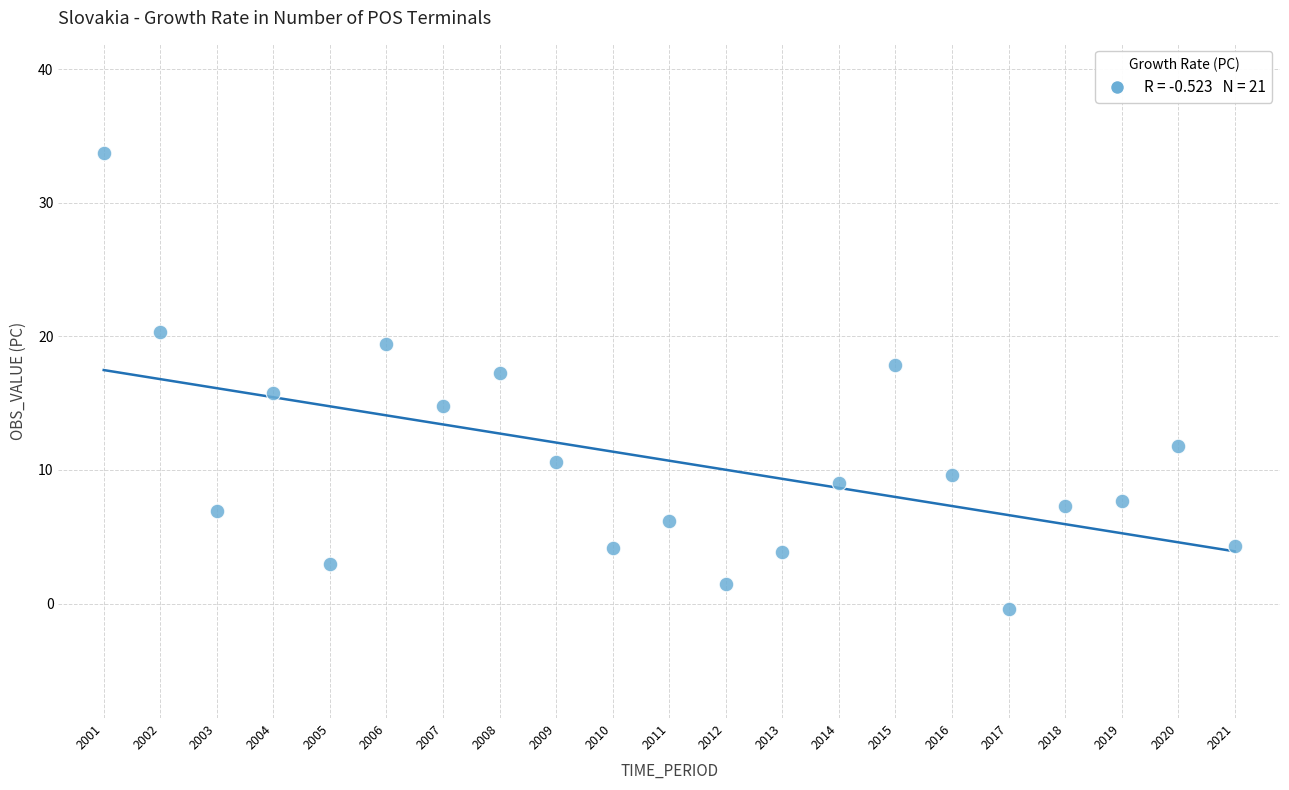

What is the range of Y values (max minus min)?

34.1